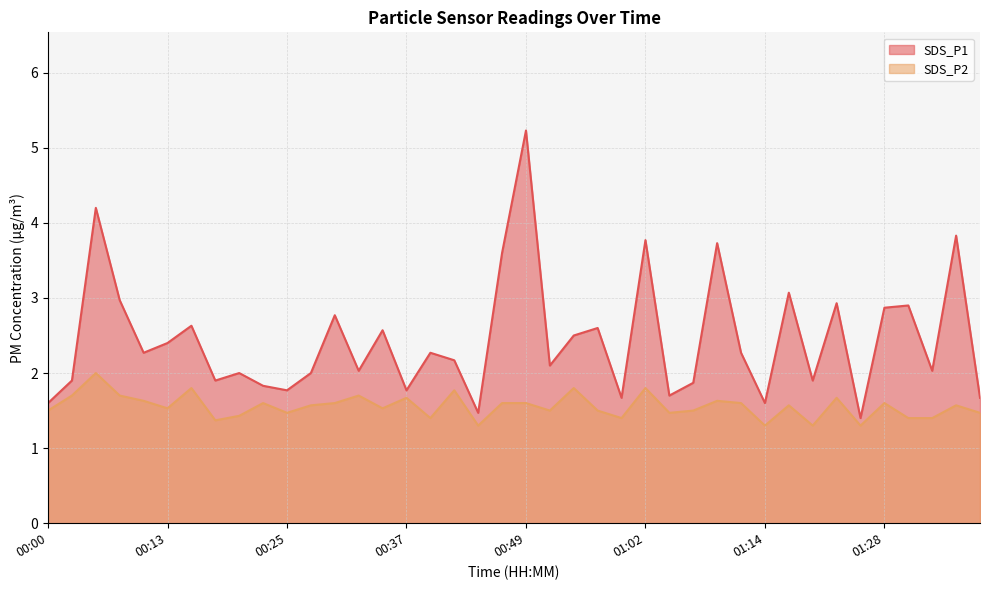

What is the label of the 33rd point from the left?

01:19